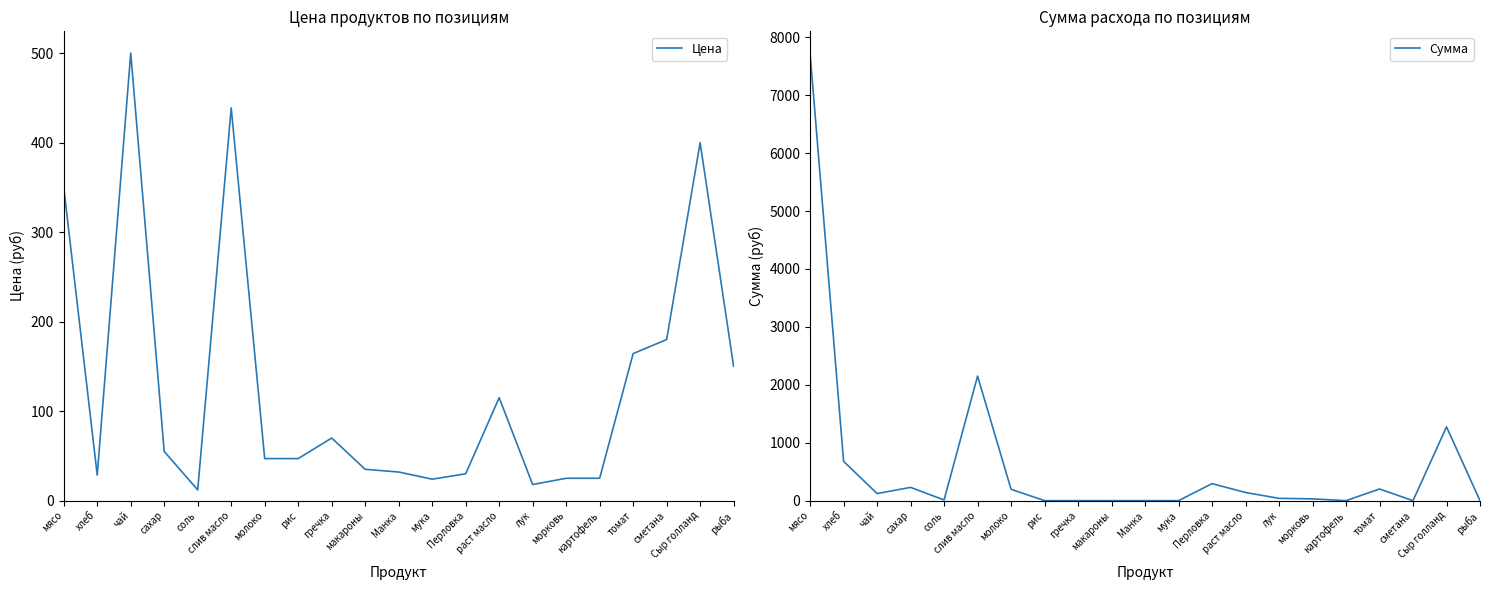

What is the sum of all Сумма values?

13086.6